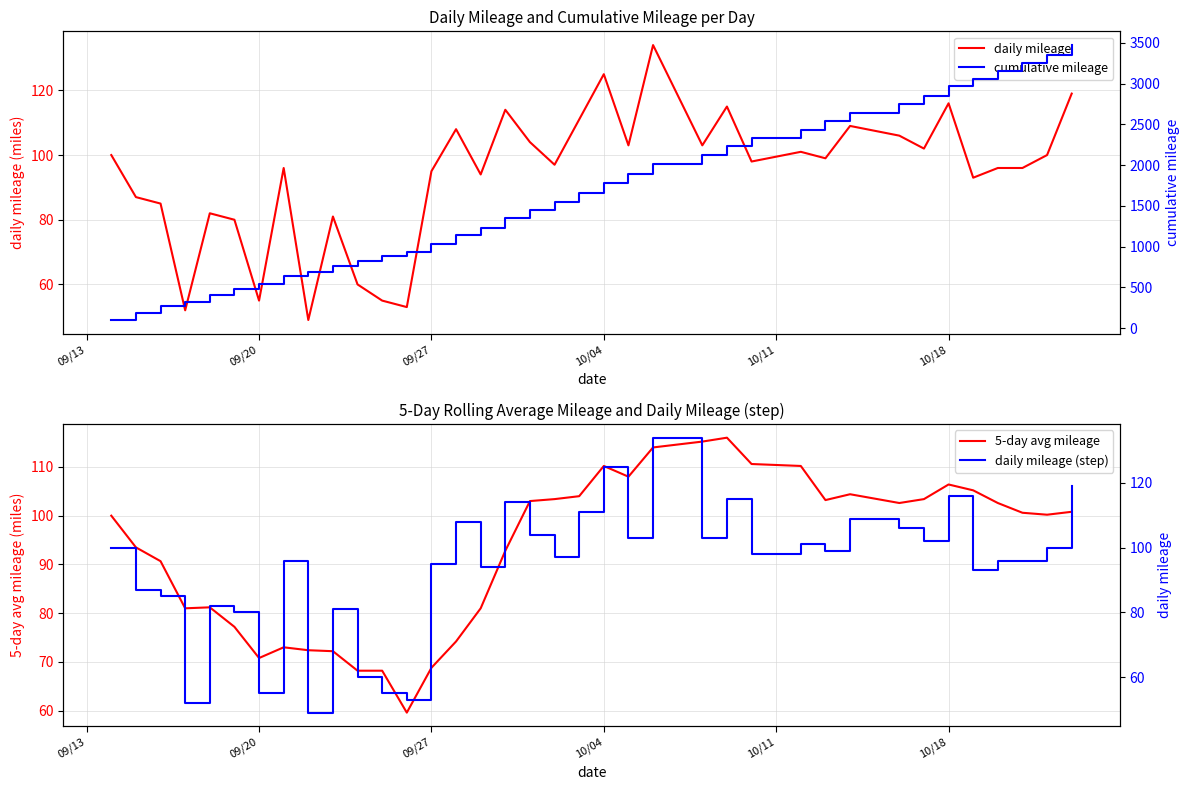

What is the value of the daily mileage (step) point at the 26th from the left?

98.0